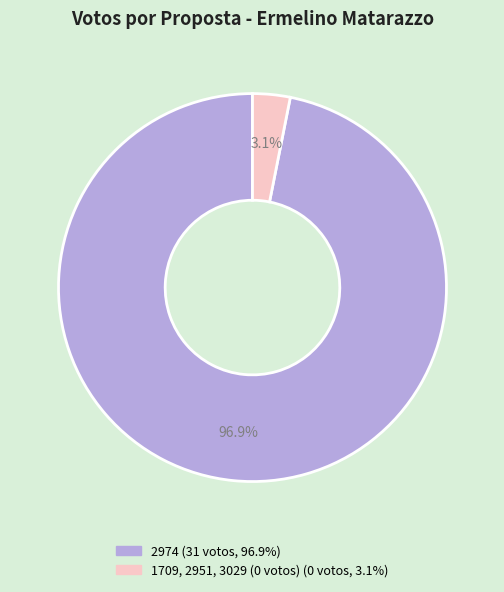

Is there a majority slice in this chart?

Yes